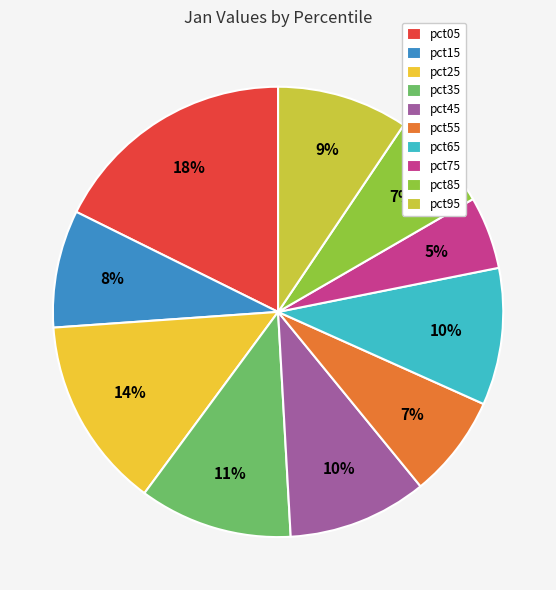

To the nearest percent, what is the combined percentage of pct15 and pct35?

19%